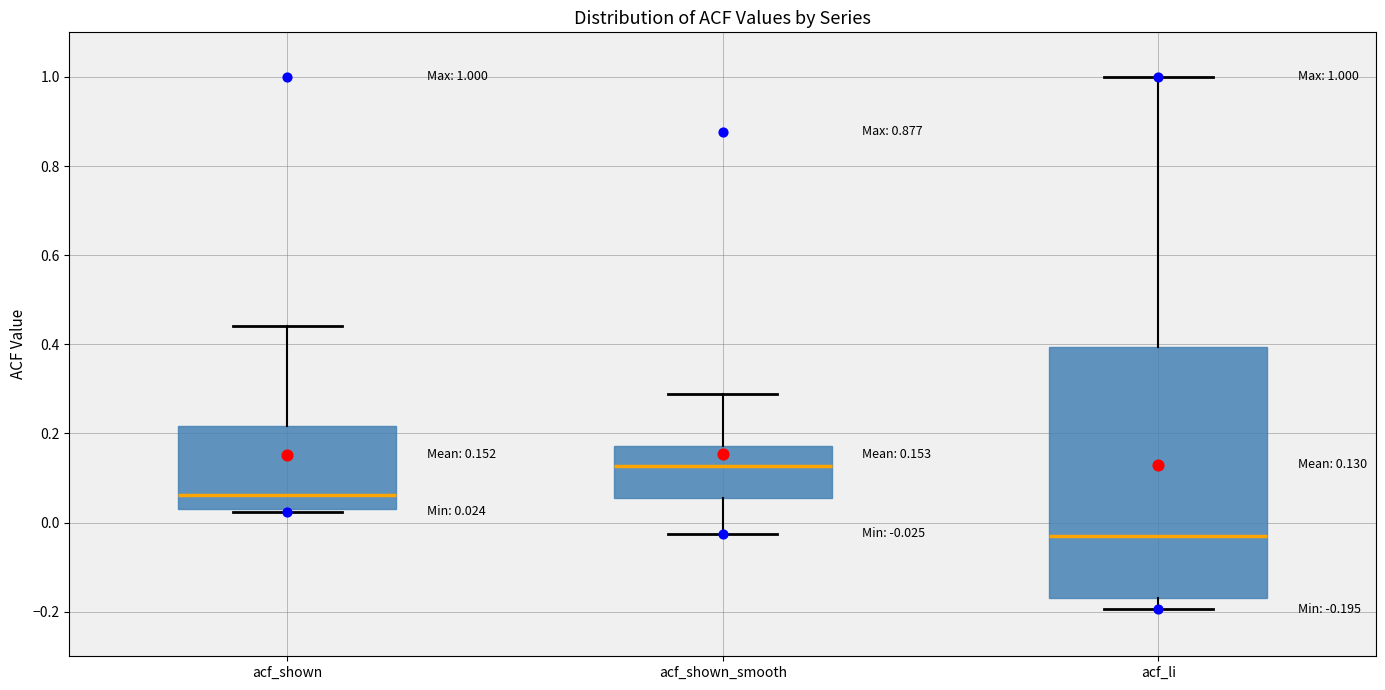

Which box's median line is the lowest?

acf_li